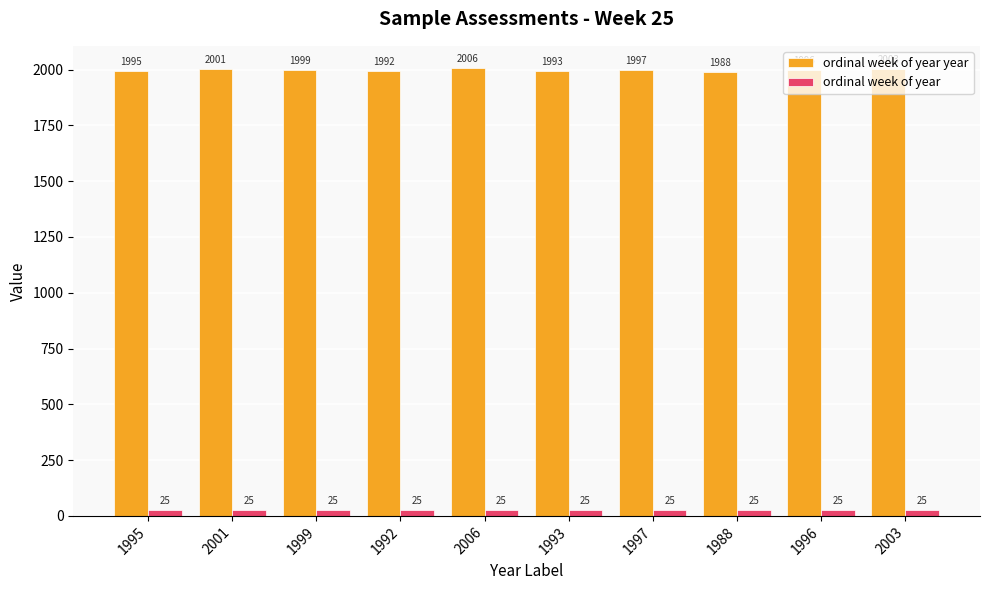

Rank the categories by ordinal week of year year value from highest to lowest.

2006, 2003, 2001, 1999, 1997, 1996, 1995, 1993, 1992, 1988